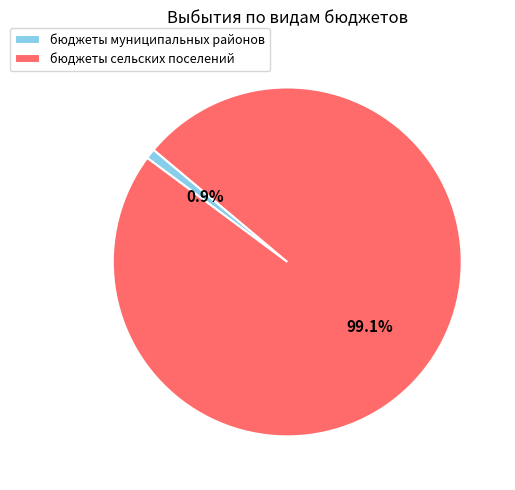

Which category accounts for the majority?

бюджеты сельских поселений